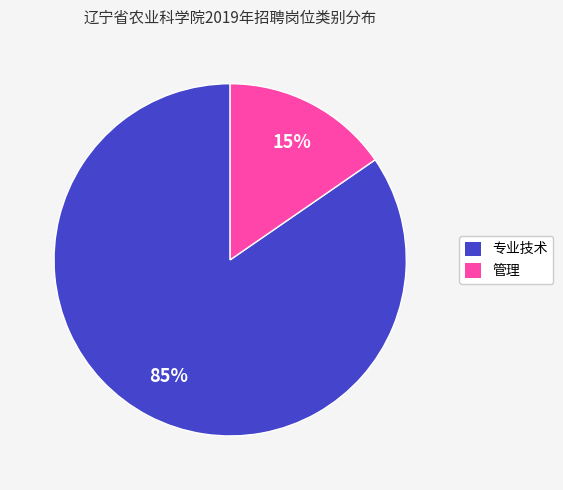

To the nearest percent, what percentage of the pie is 专业技术?

85%